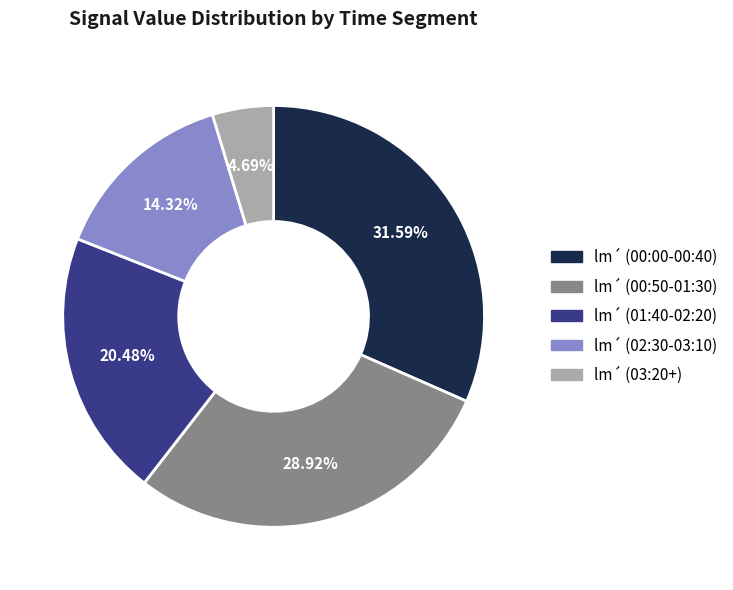

Rank the categories by value from lowest to highest.

lm´ (03:20+), lm´ (02:30-03:10), lm´ (01:40-02:20), lm´ (00:50-01:30), lm´ (00:00-00:40)